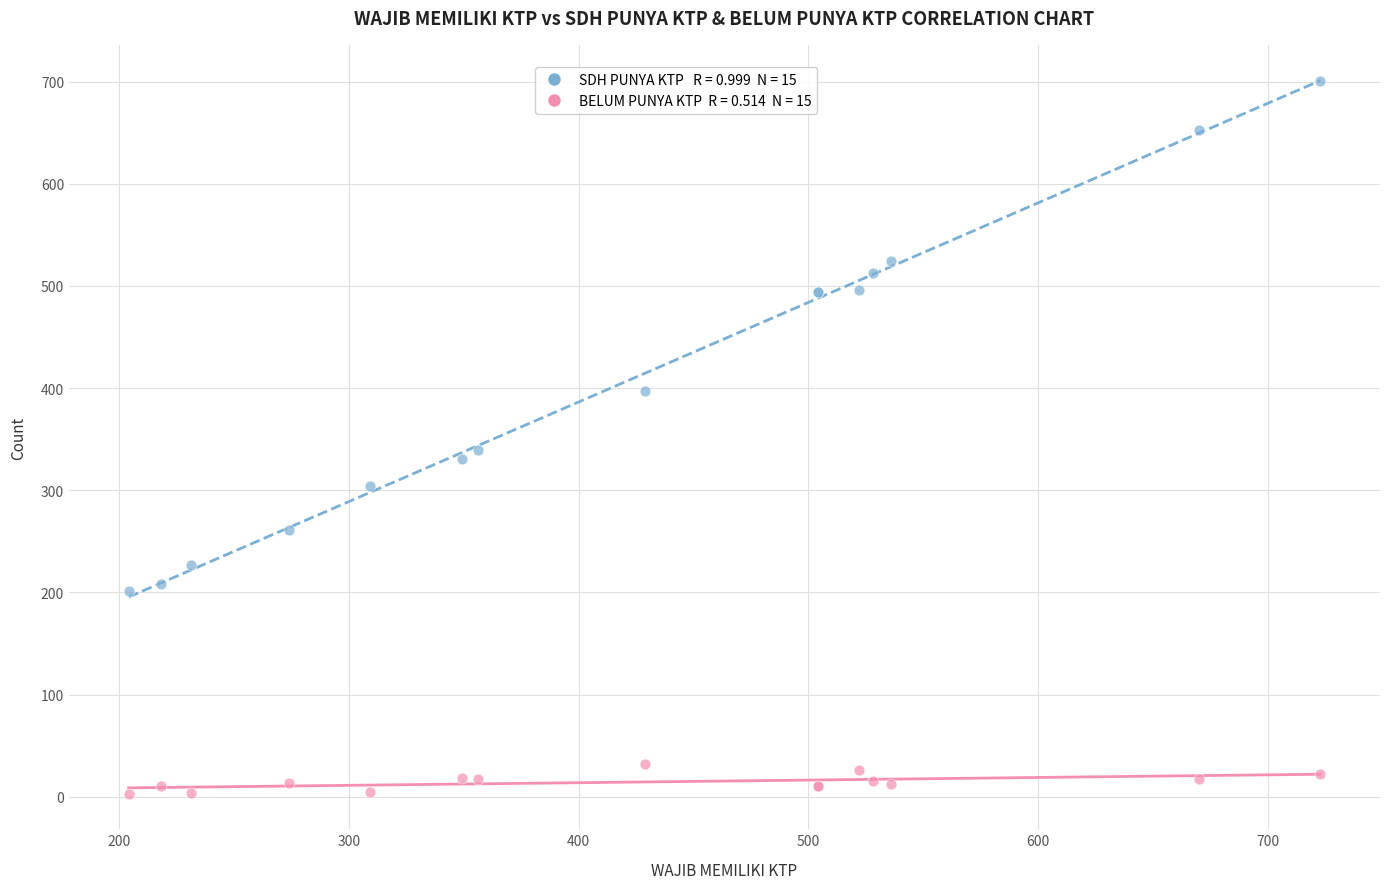

Across all series, what Y value is closest to 352?

339